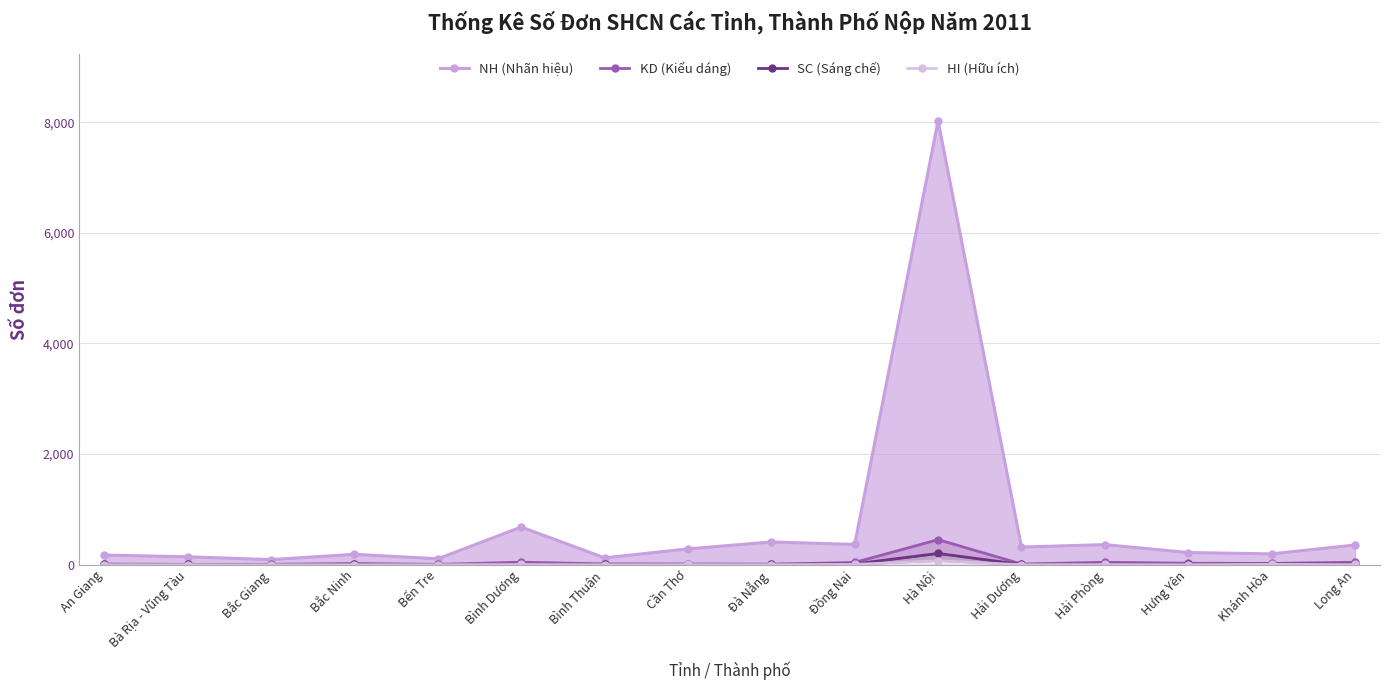

Rank the categories by NH (Nhãn hiệu) value from lowest to highest.

Bắc Giang, Bến Tre, Bình Thuận, Bà Rịa - Vũng Tàu, An Giang, Bắc Ninh, Khánh Hòa, Hưng Yên, Cần Thơ, Hải Dương, Long An, Hải Phòng, Đồng Nai, Đà Nẵng, Bình Dương, Hà Nội